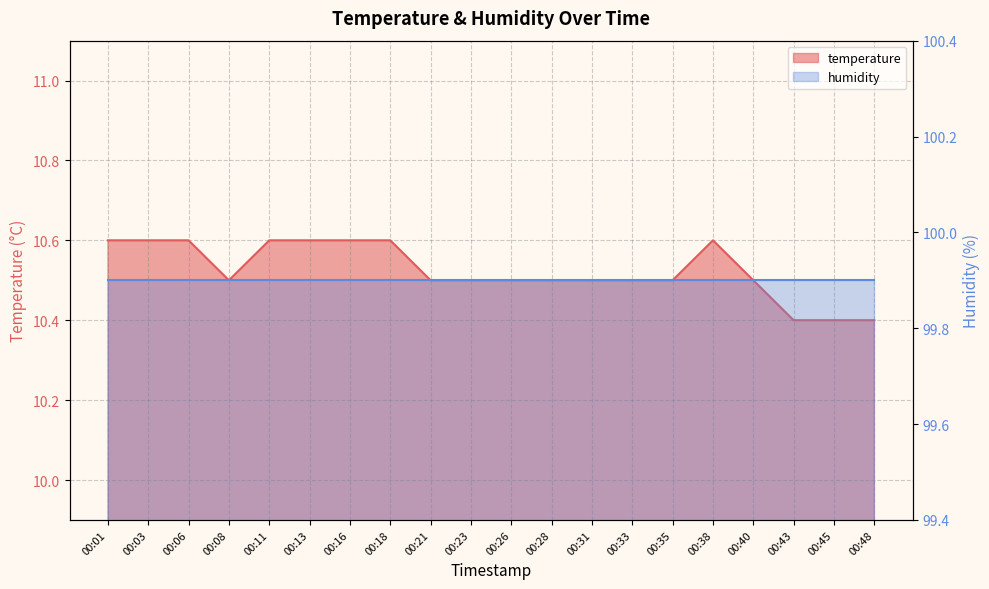

Count the number of categories in the chart.

20